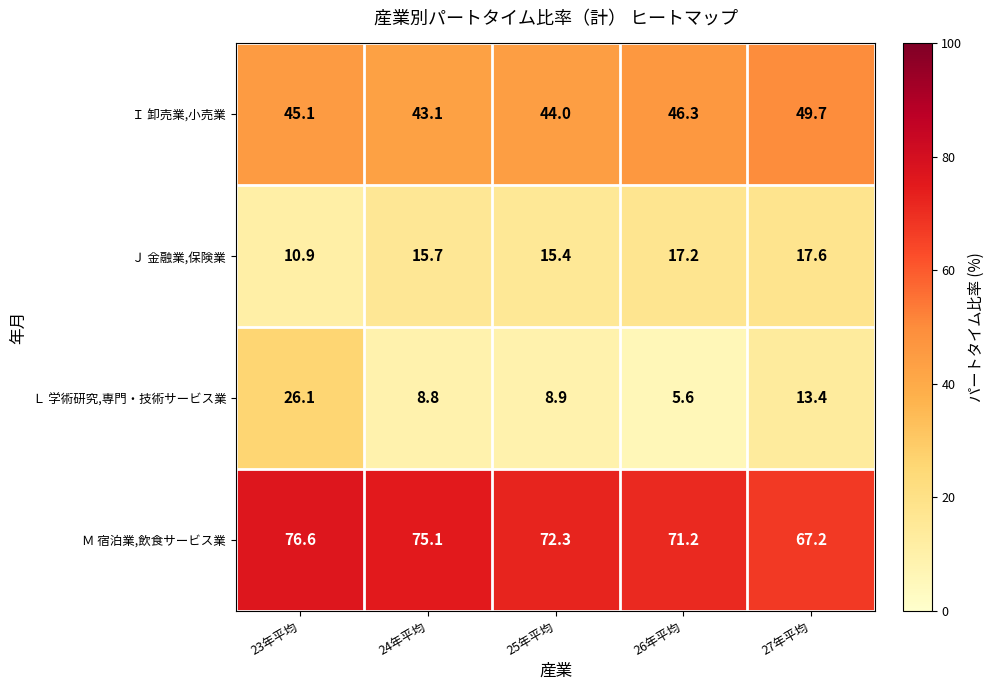

Which series changed the most between 24年平均 and 27年平均?

Ｍ 宿泊業,飲食サービス業